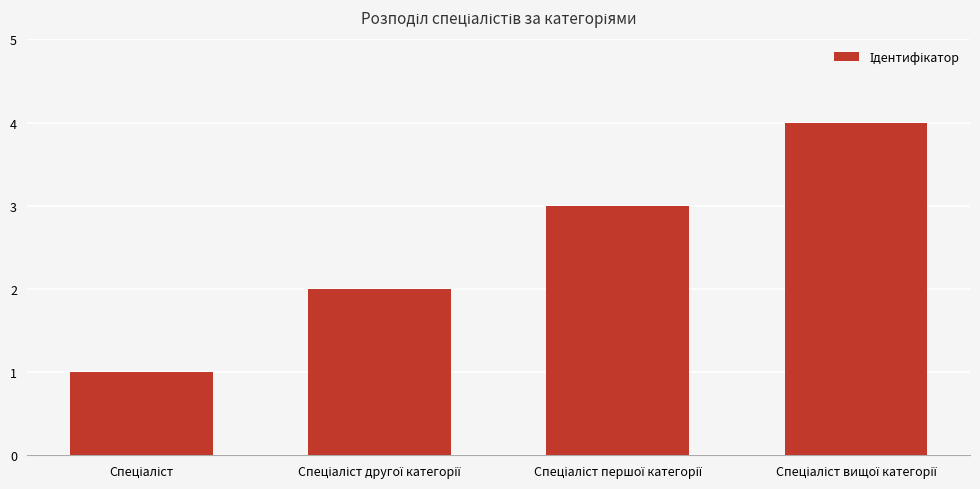

What is the difference between the maximum and minimum values?

3